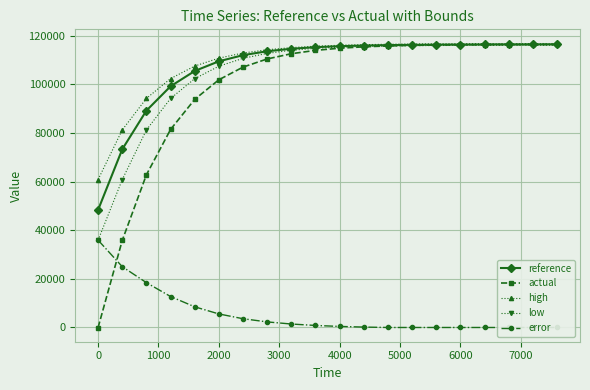

The value of actual at 6000 is 116207.4. True or false?

True